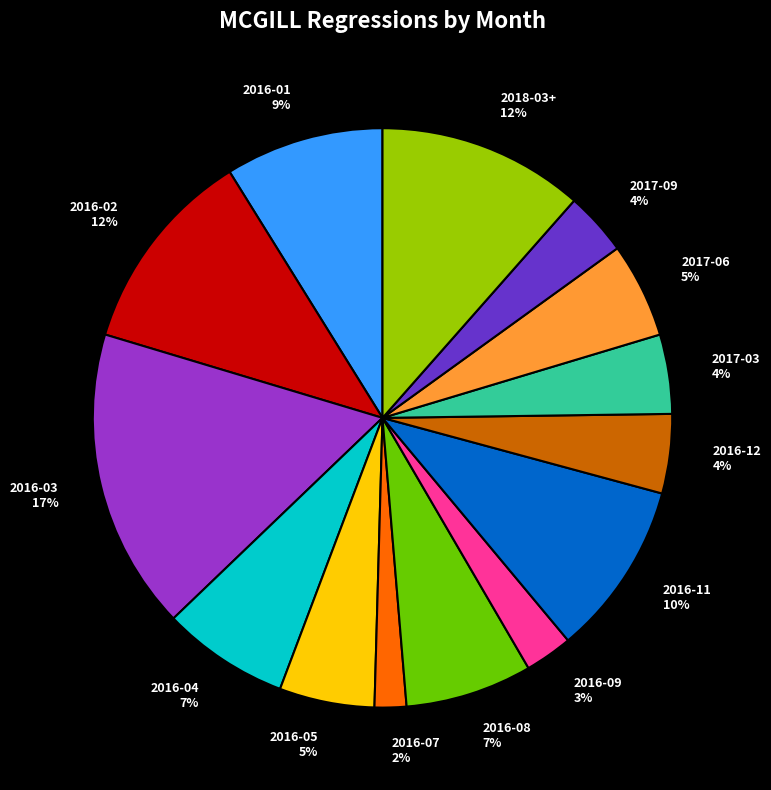

Count the number of slices in the pie.

14